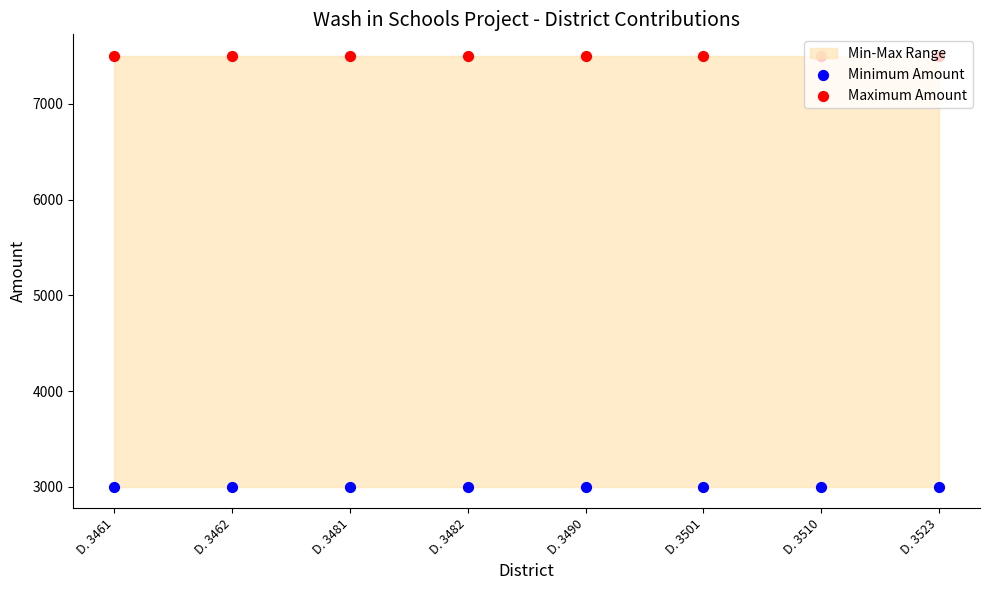

At which category is the sum across all series the highest?

D. 3461